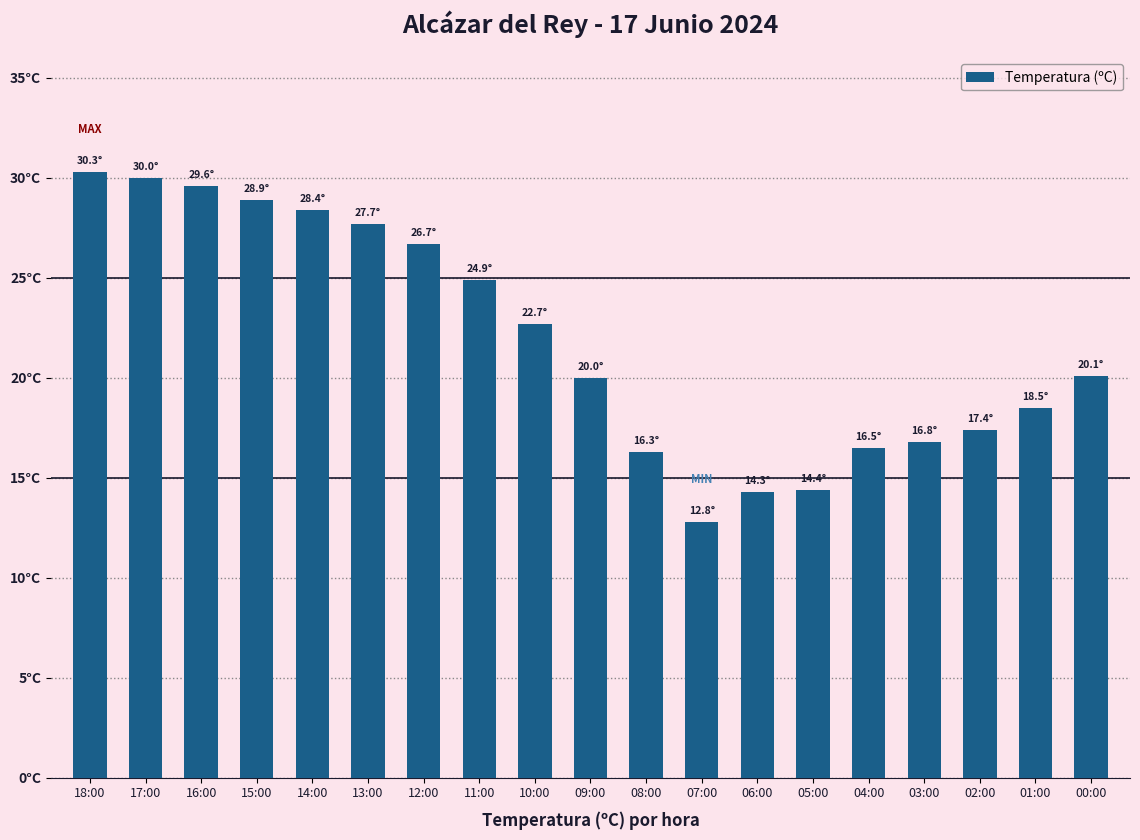

Reading left to right, list all the values displayed in this chart.

18:00=30.3	17:00=30.0	16:00=29.6	15:00=28.9	14:00=28.4	13:00=27.7	12:00=26.7	11:00=24.9	10:00=22.7	09:00=20.0	08:00=16.3	07:00=12.8	06:00=14.3	05:00=14.4	04:00=16.5	03:00=16.8	02:00=17.4	01:00=18.5	00:00=20.1